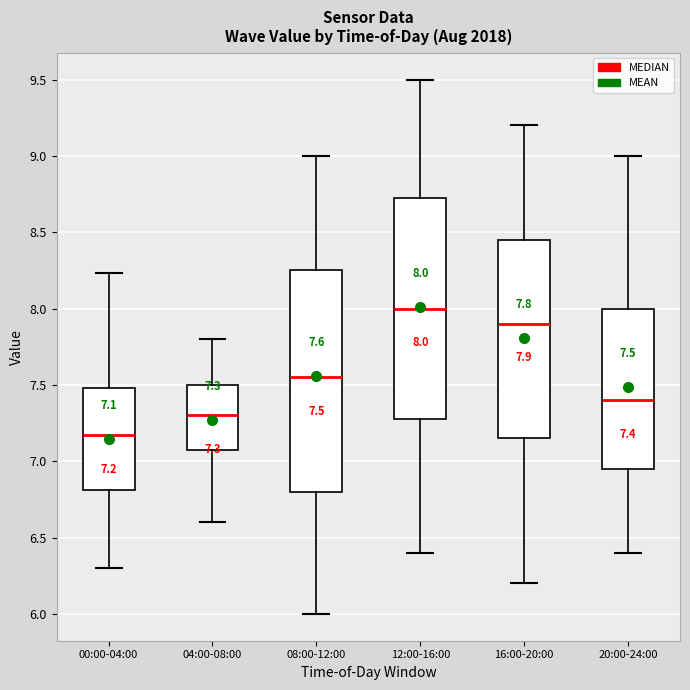

Which box has the lowest median line?

00:00-04:00